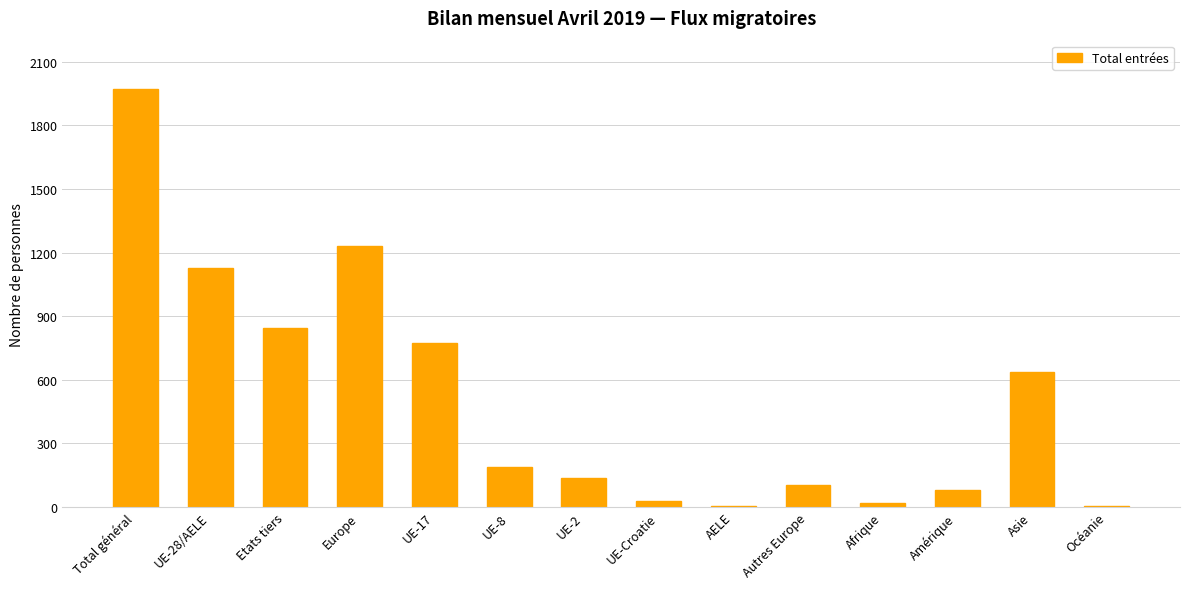

Does the chart contain stacked bars?

No